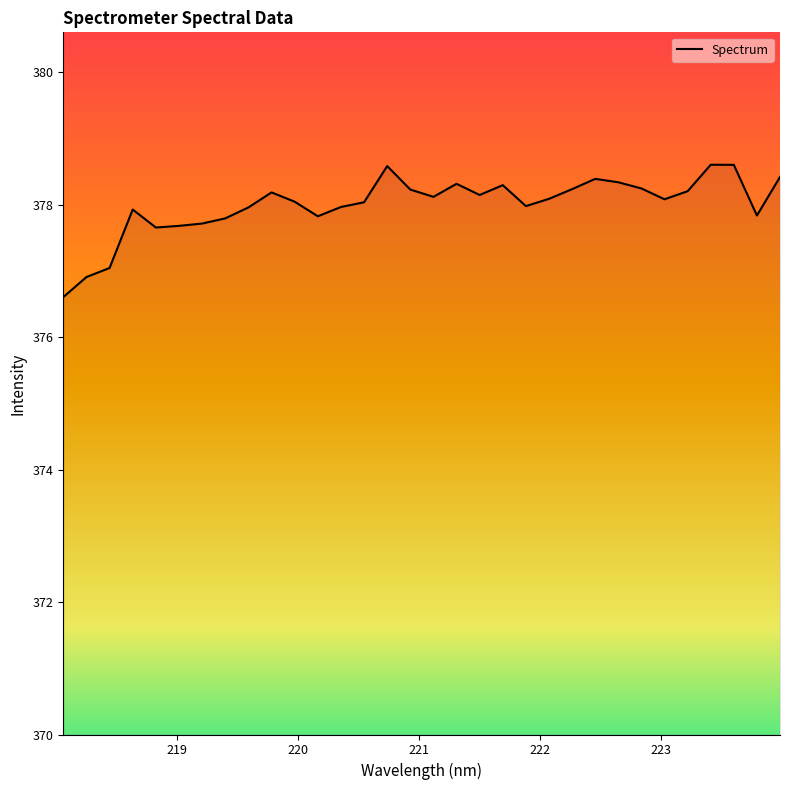

What is the maximum value shown in the chart?

378.6